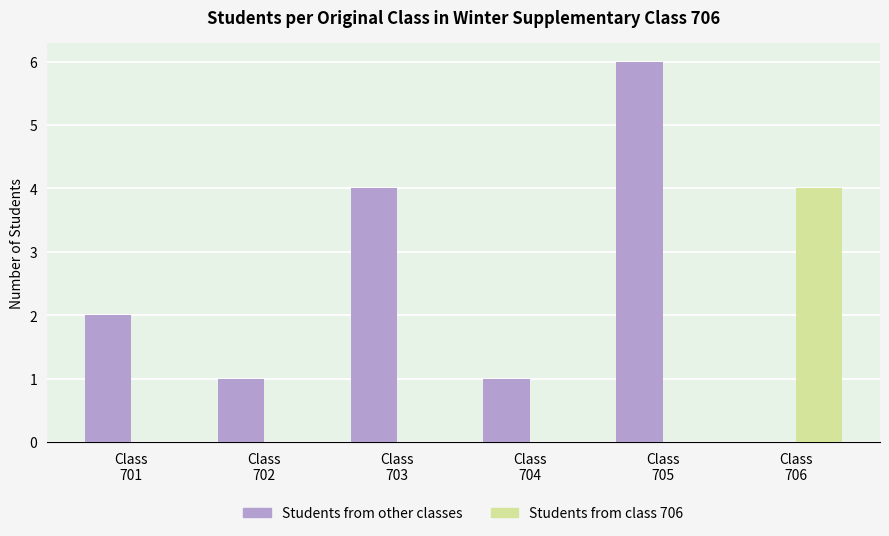

How many groups of bars are there?

6